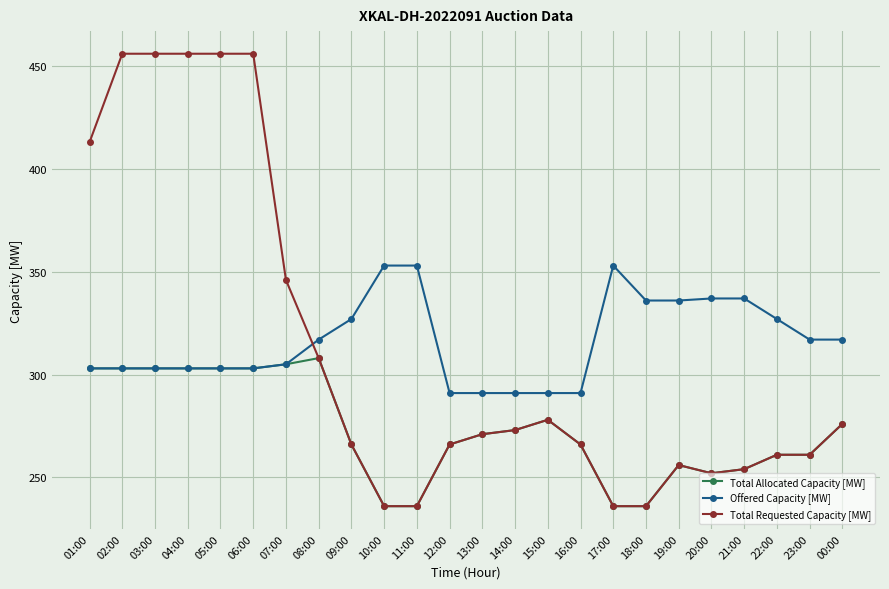

What is the maximum value for Offered Capacity [MW]?

353